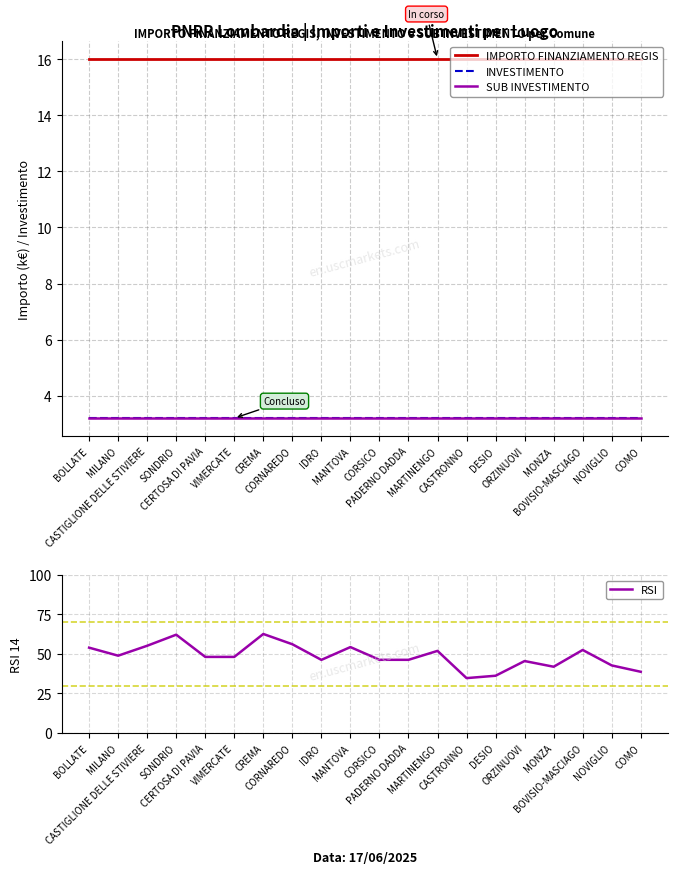

True or false: SUB INVESTIMENTO and RSI intersect in this chart.

False